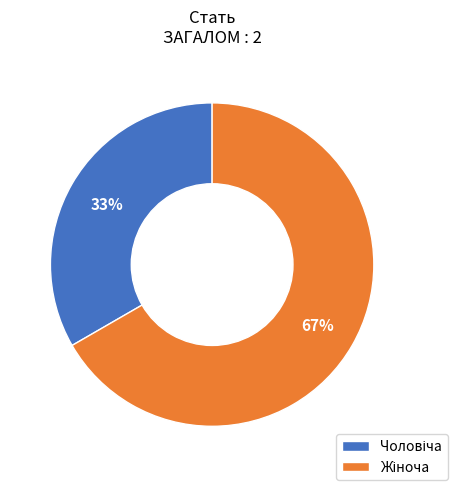

Count the number of slices in the pie.

2